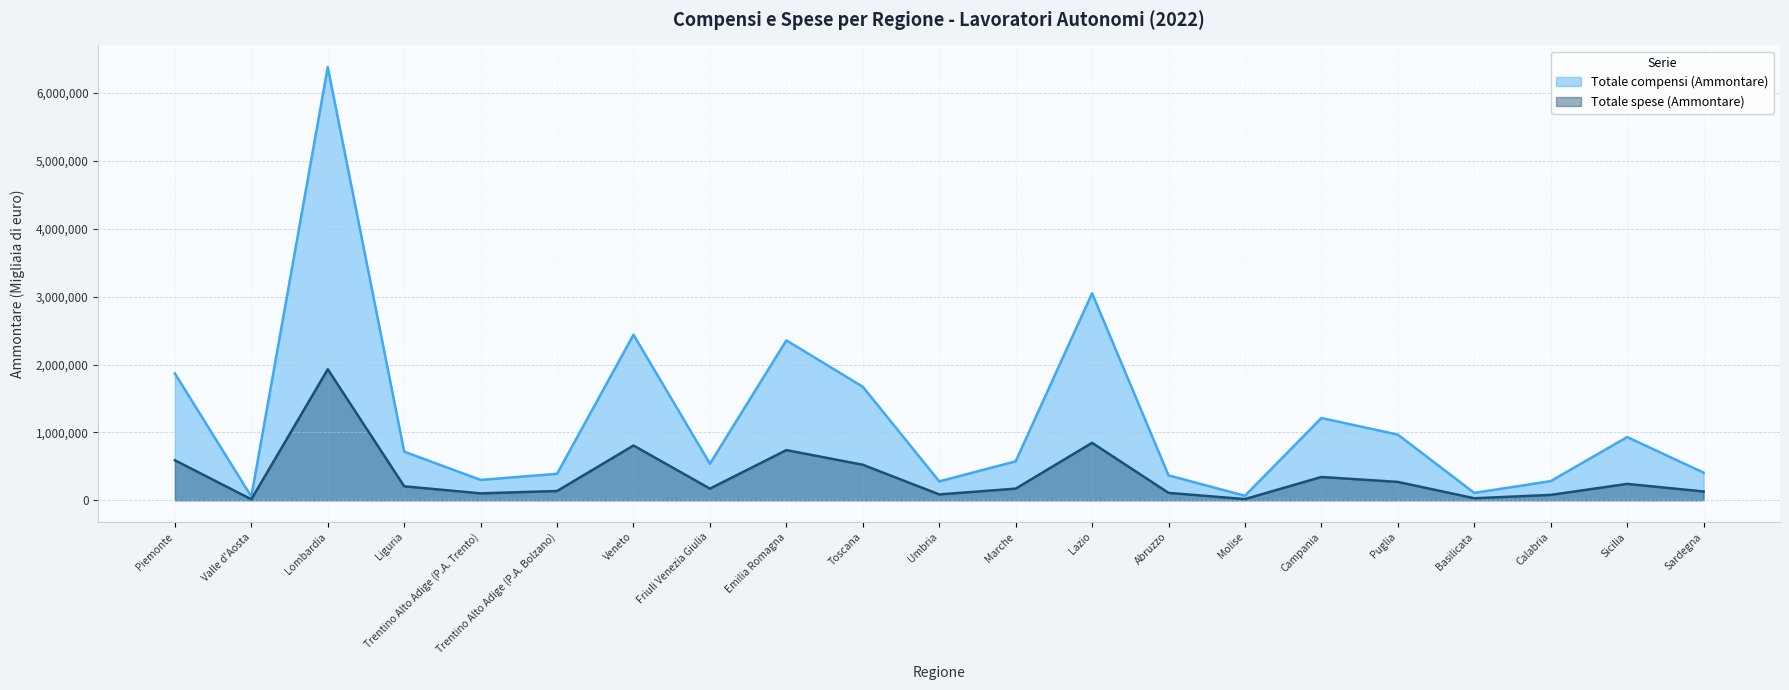

Which series has the largest range (max minus min)?

Totale compensi (Ammontare)